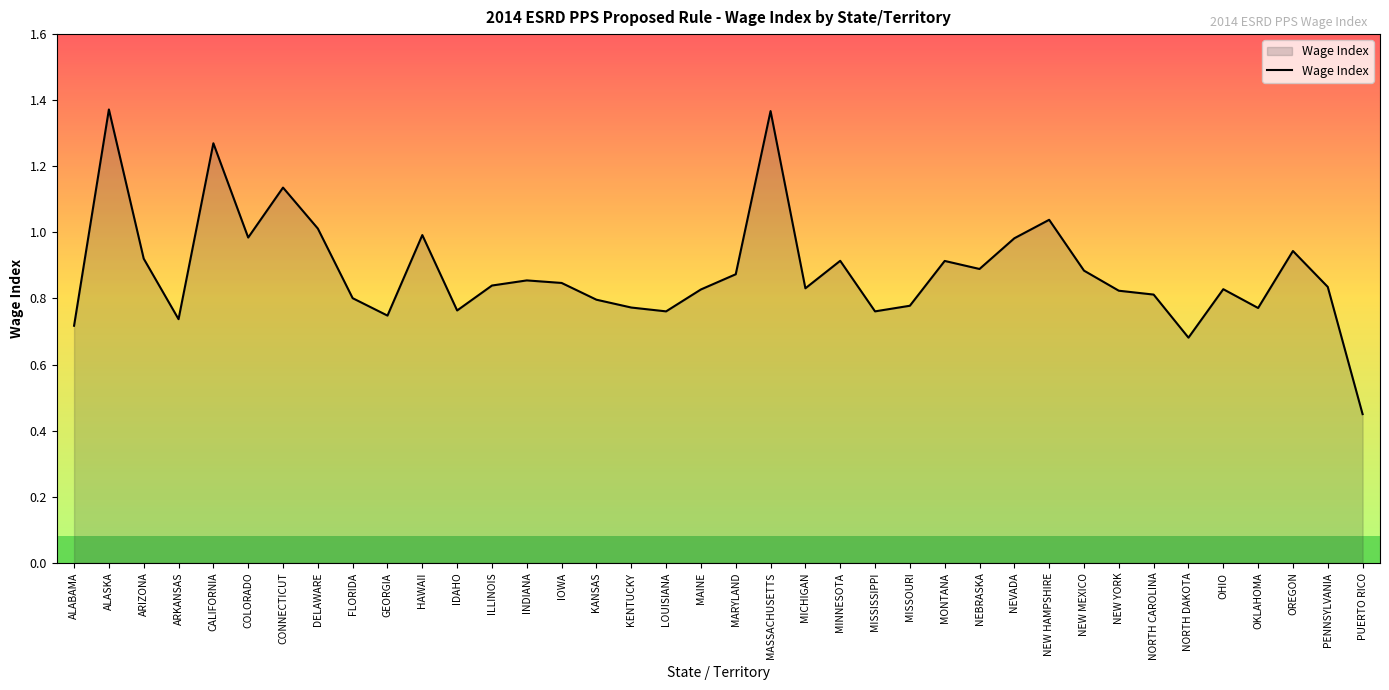

Which has a higher value, IDAHO or ALASKA?

ALASKA